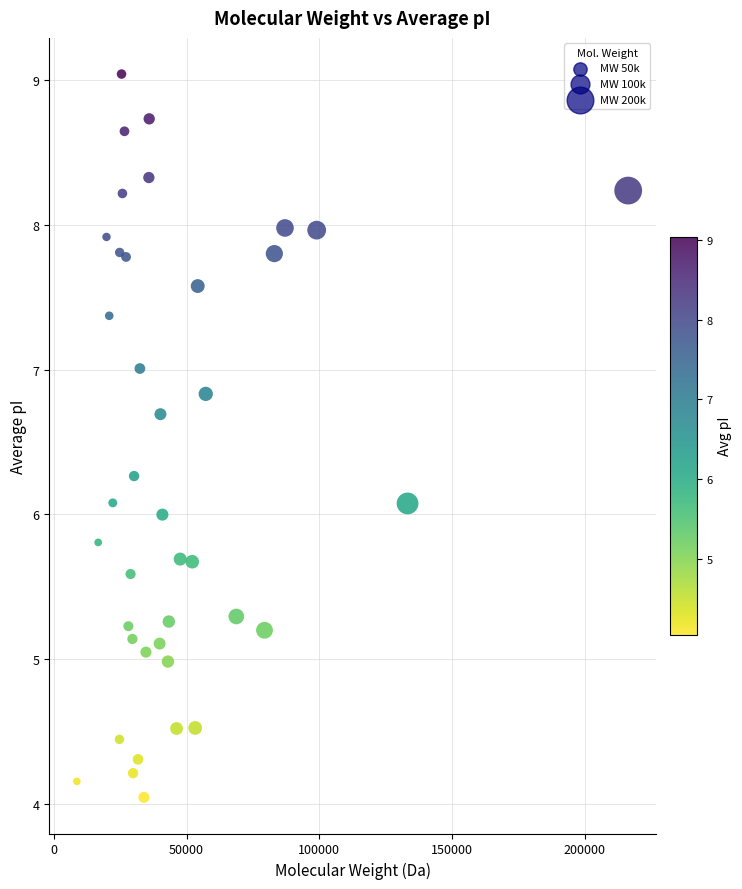

What is the range of Y values (max minus min)?

5.0